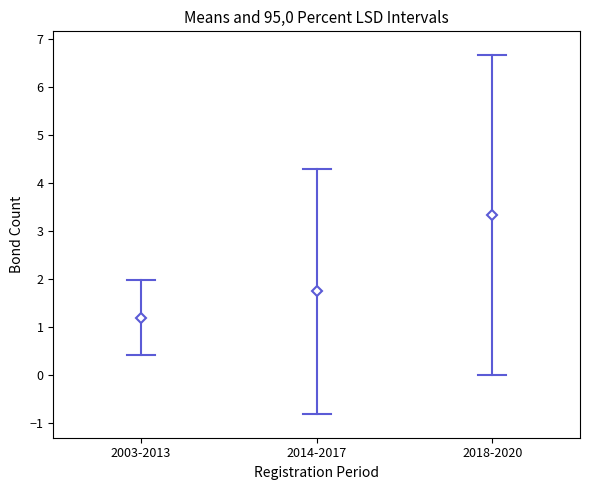

The chart shows a value of 0 at ОФЗ 26221. True or false?

False